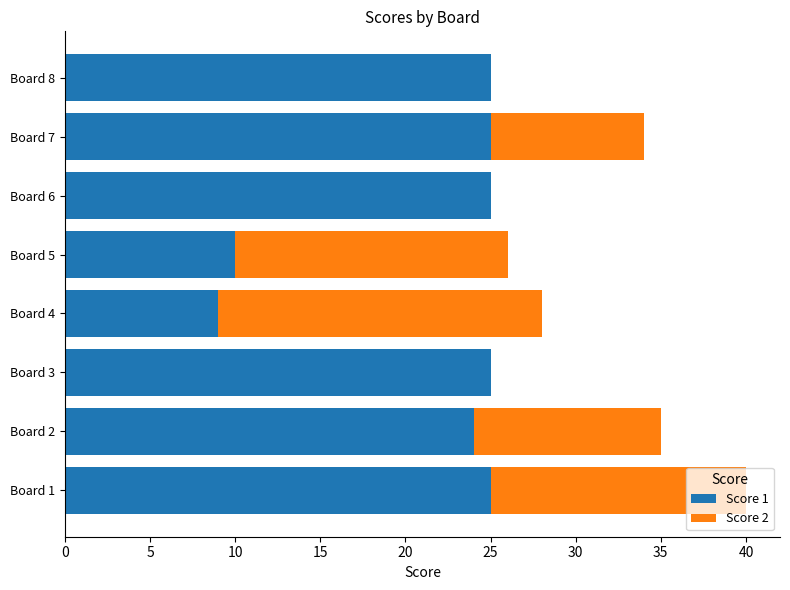

True or false: Score 1 has a value of 41 at Board 7.

False